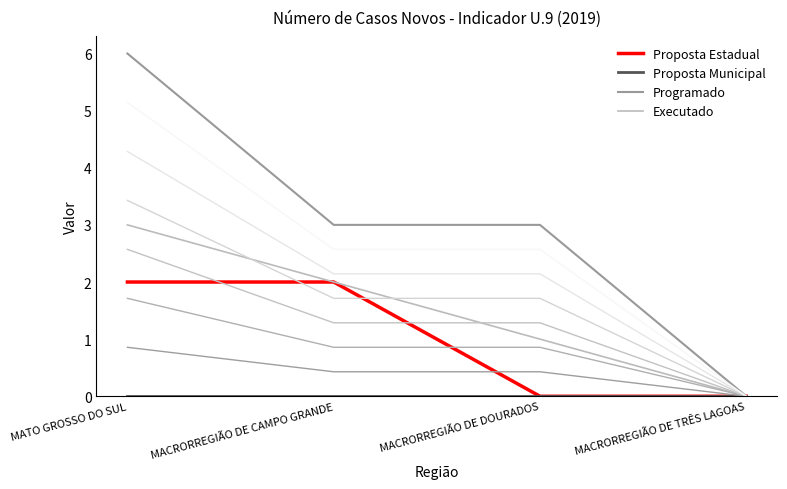

What are all the series names shown in the legend?

Proposta Estadual, Proposta Municipal, Programado, Executado